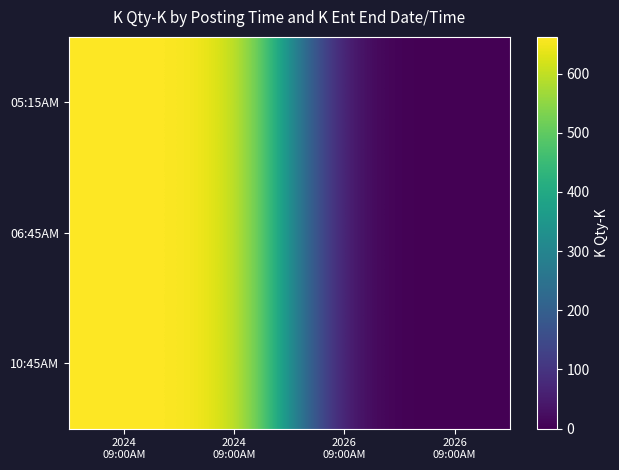

What is the greatest value displayed?

662